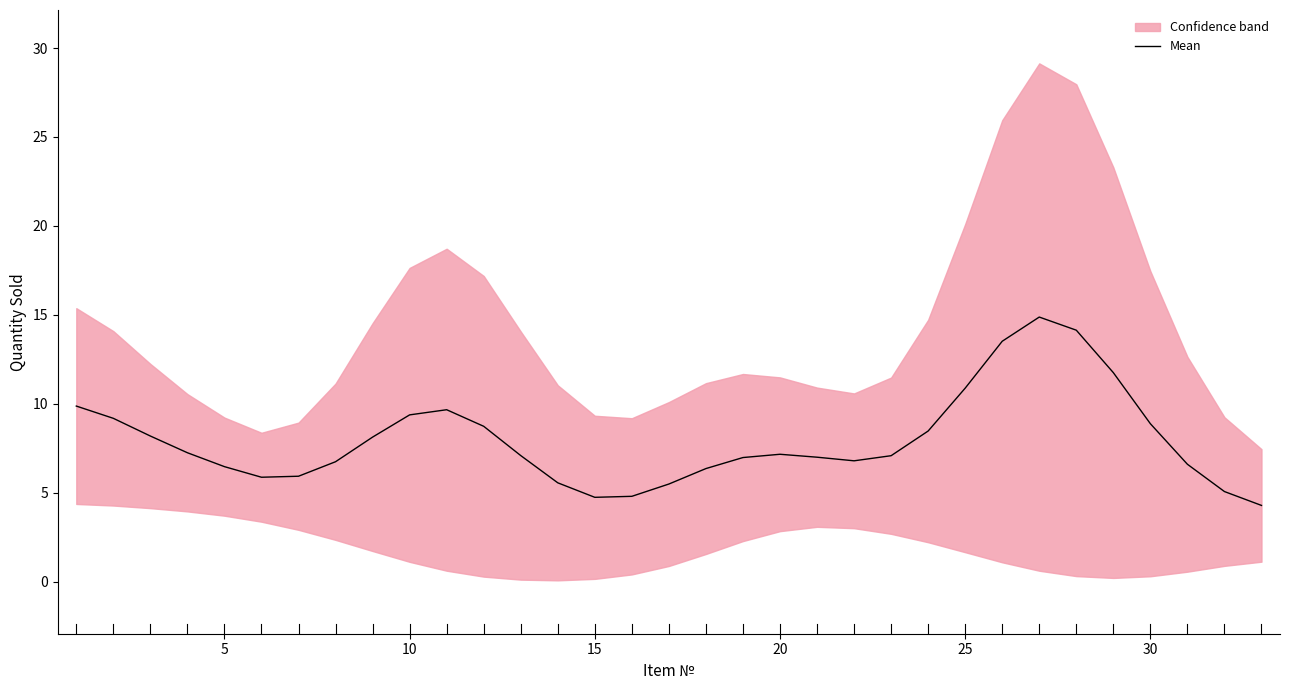

What is the lowest value of the Mean series?

4.3